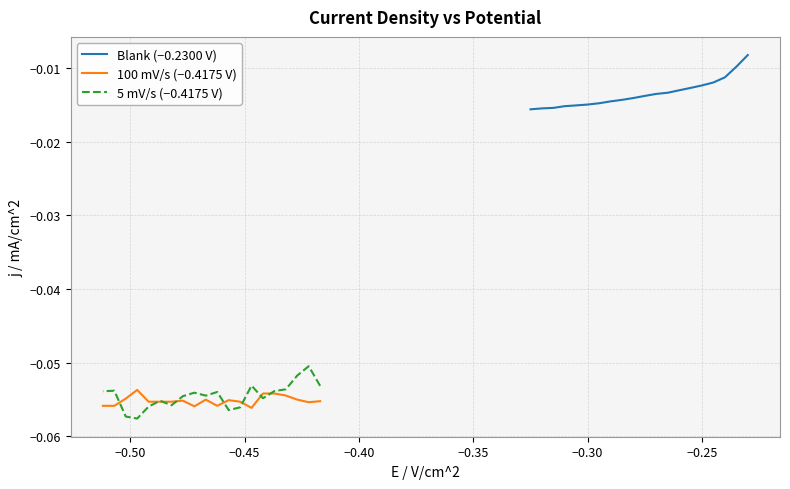

In 100 mV/s (−0.4175 V), how many points are higher than both neighbors (excluding endpoints)?

5